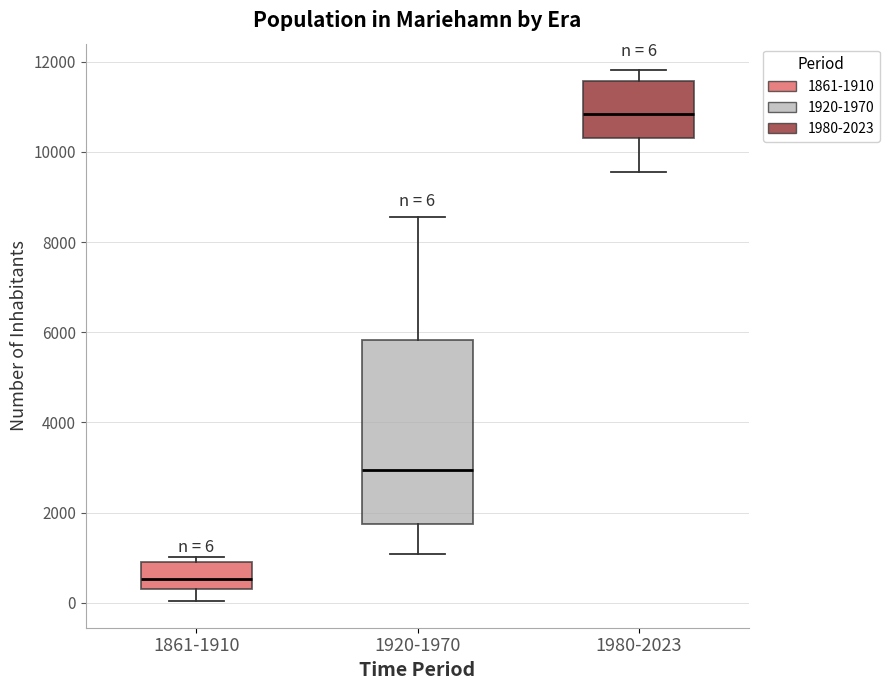

Which box's median line is the highest?

1980-2023